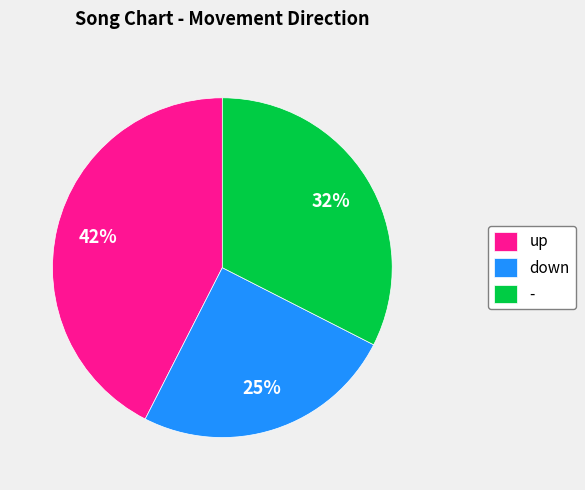

Which has a higher value, up or -?

up